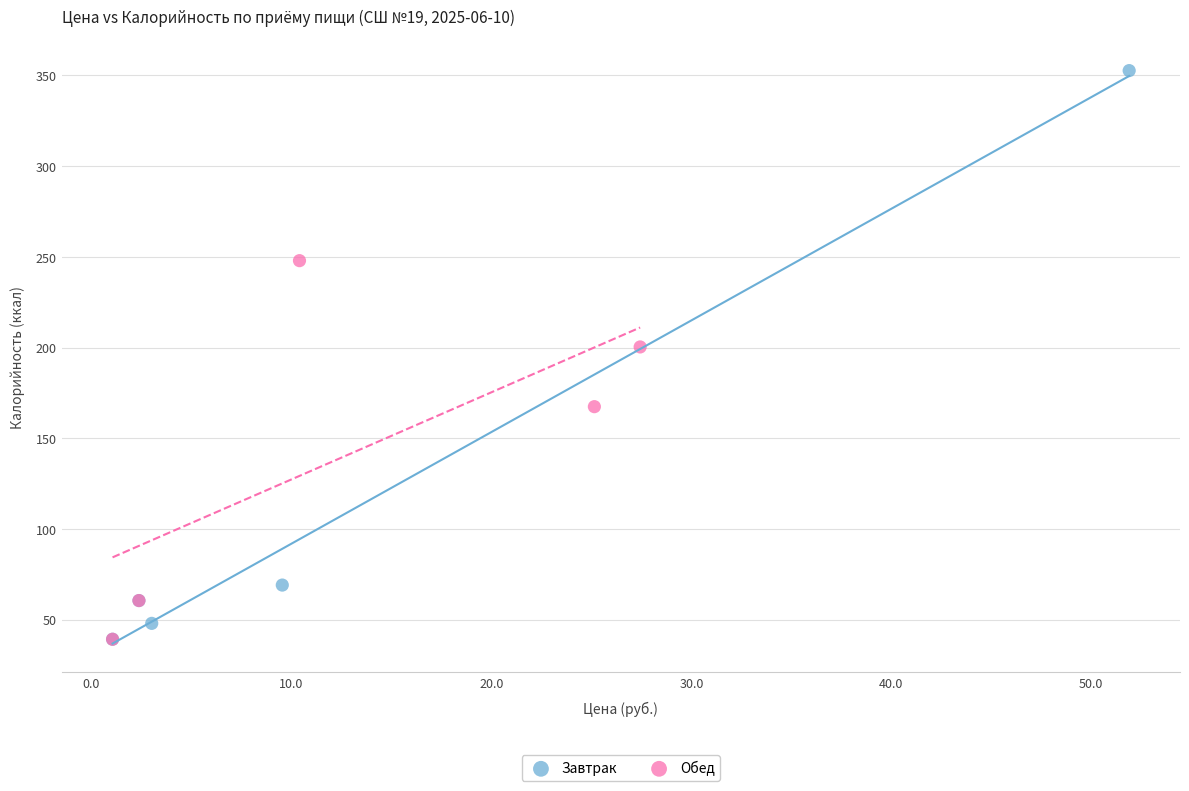

Which series has the largest Y range (max minus min)?

Завтрак